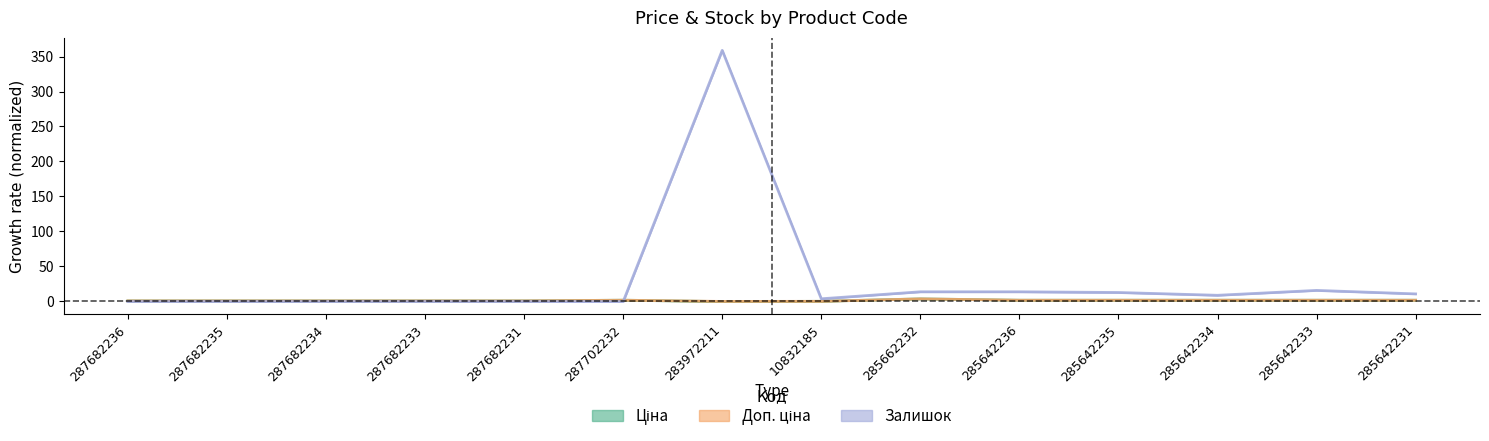

What is the label of the 10th point from the right?

287682231